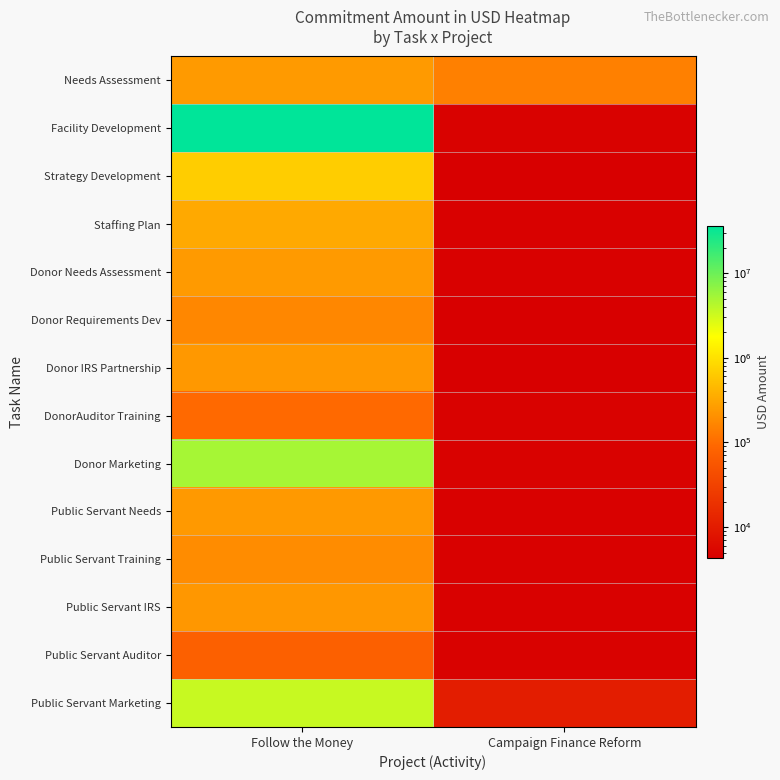

Which series has the largest range (max minus min)?

Facility Development